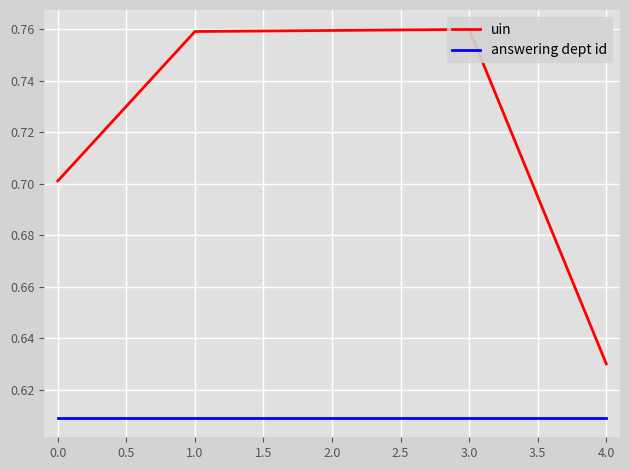

True or false: answering dept id has more than 0 interior local peaks.

False